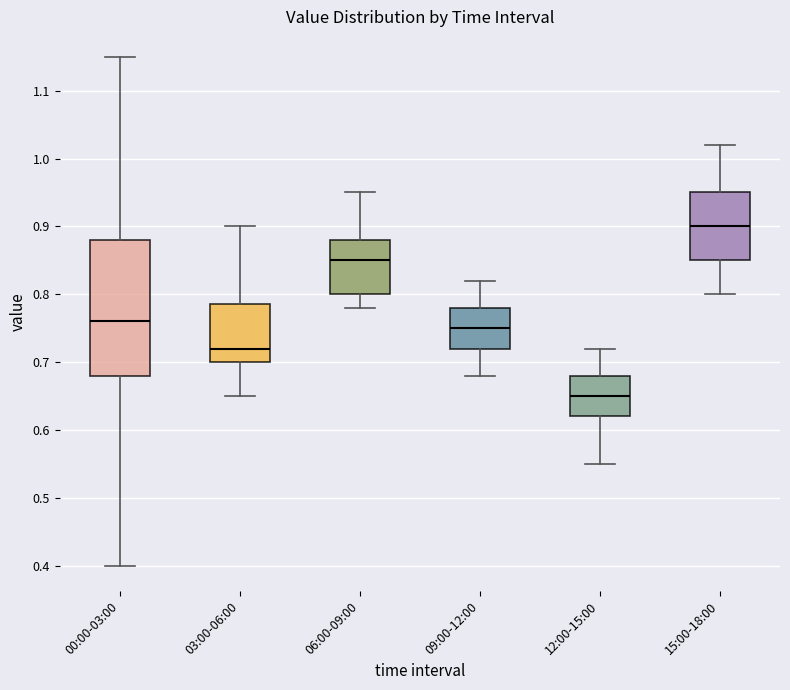

Reading left to right, read every box against the y-axis: the position of its median line, the range the box covers, and the ends of its whiskers. The values are not printed on the chart, so give them approximately, as read against the axis.

00:00-03:00: median 0.76, box 0.68 to 0.88, whiskers 0.40 to 1.15
03:00-06:00: median 0.72, box 0.70 to 0.79, whiskers 0.65 to 0.90
06:00-09:00: median 0.85, box 0.80 to 0.88, whiskers 0.78 to 0.95
09:00-12:00: median 0.75, box 0.72 to 0.78, whiskers 0.68 to 0.82
12:00-15:00: median 0.65, box 0.62 to 0.68, whiskers 0.55 to 0.72
15:00-18:00: median 0.90, box 0.85 to 0.95, whiskers 0.80 to 1.02